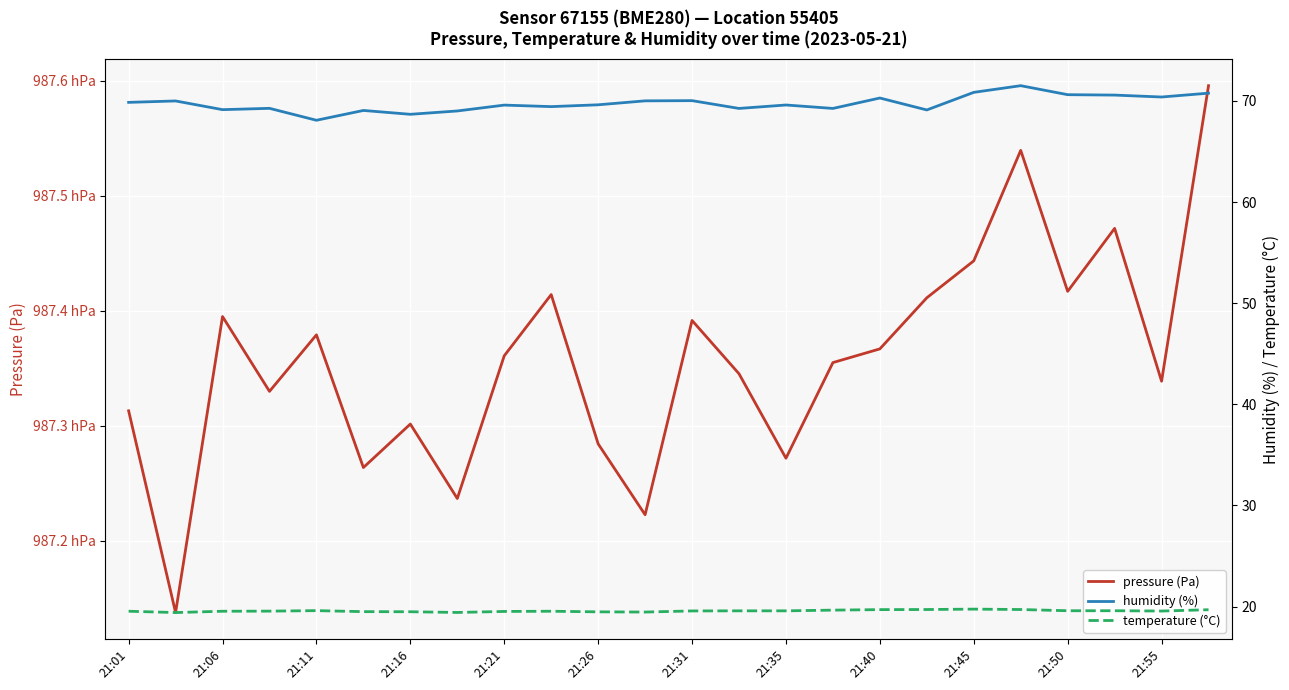

True or false: humidity (%) and pressure (Pa) intersect in this chart.

False